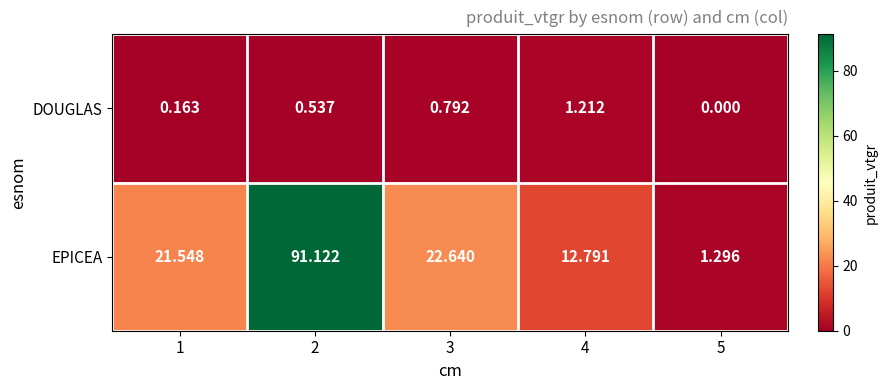

Rank the series at 2 from lowest to highest value.

DOUGLAS, EPICEA